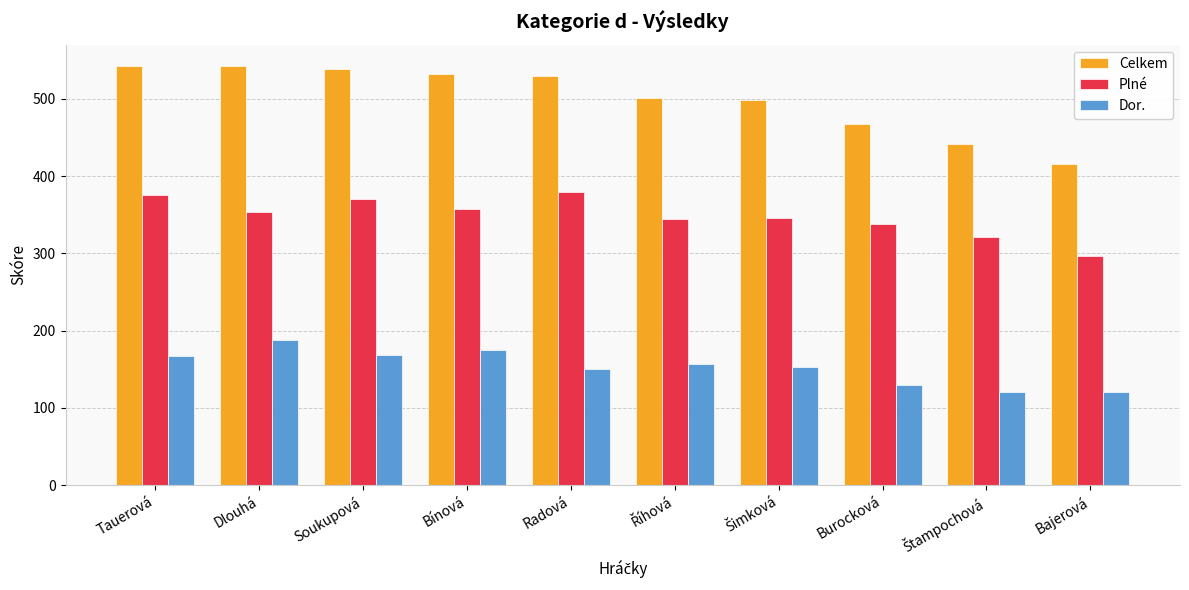

What are all the series names shown in the legend?

Celkem, Plné, Dor.